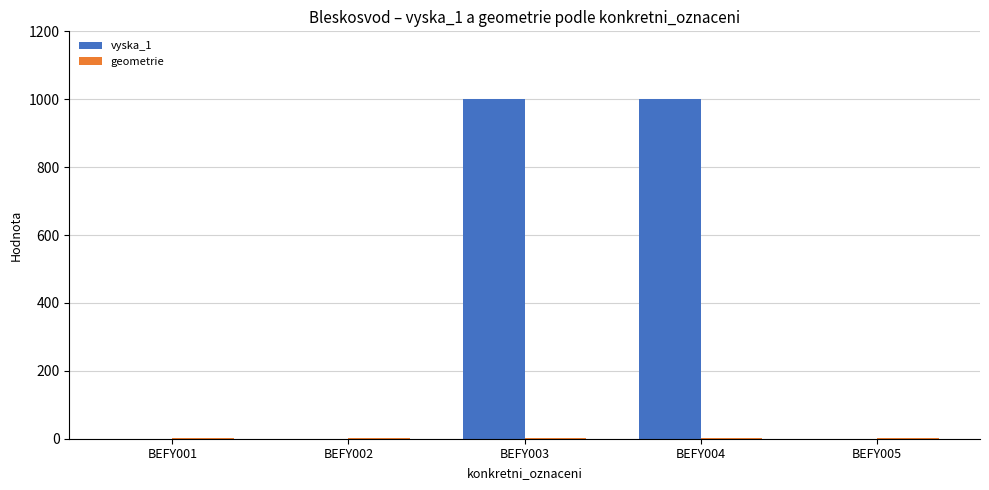

What is the total value across all series at BEFY004?

1001